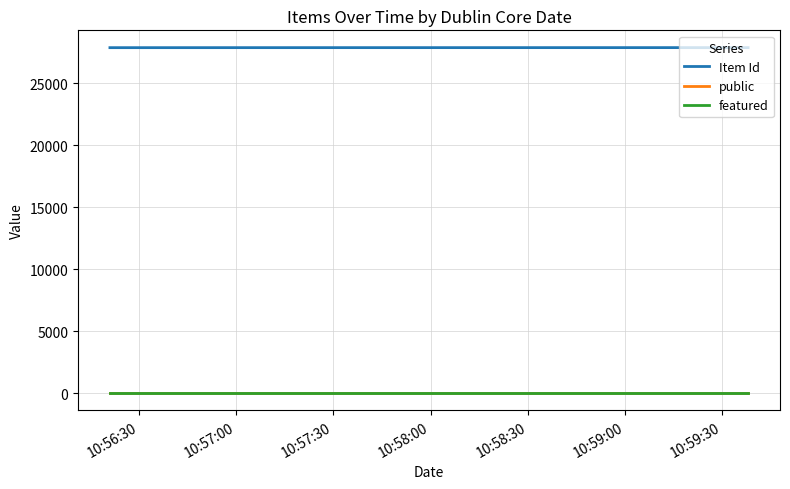

Is this an area chart (filled region under the line)?

No